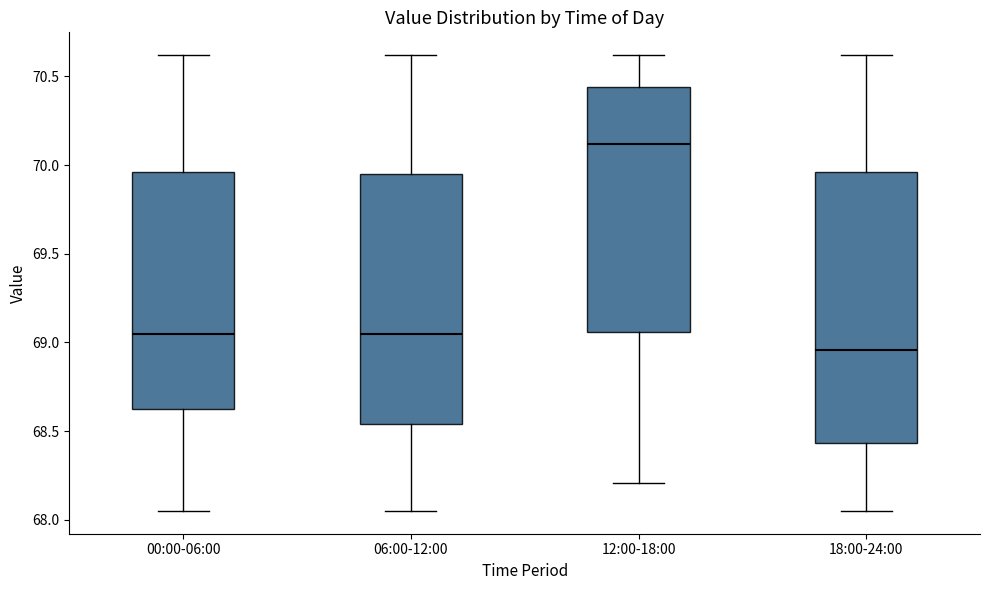

Reading left to right, transcribe this box plot: for each box, give where its median line is, the range the box spans, and where its two whiskers end, as read against the y-axis. The values are not printed on the chart, so give them approximately, as read against the axis.

00:00-06:00: median 69.05, box 68.60 to 69.95, whiskers 68.05 to 70.60
06:00-12:00: median 69.05, box 68.55 to 69.95, whiskers 68.05 to 70.60
12:00-18:00: median 70.10, box 69.05 to 70.45, whiskers 68.20 to 70.60
18:00-24:00: median 68.95, box 68.45 to 69.95, whiskers 68.05 to 70.60